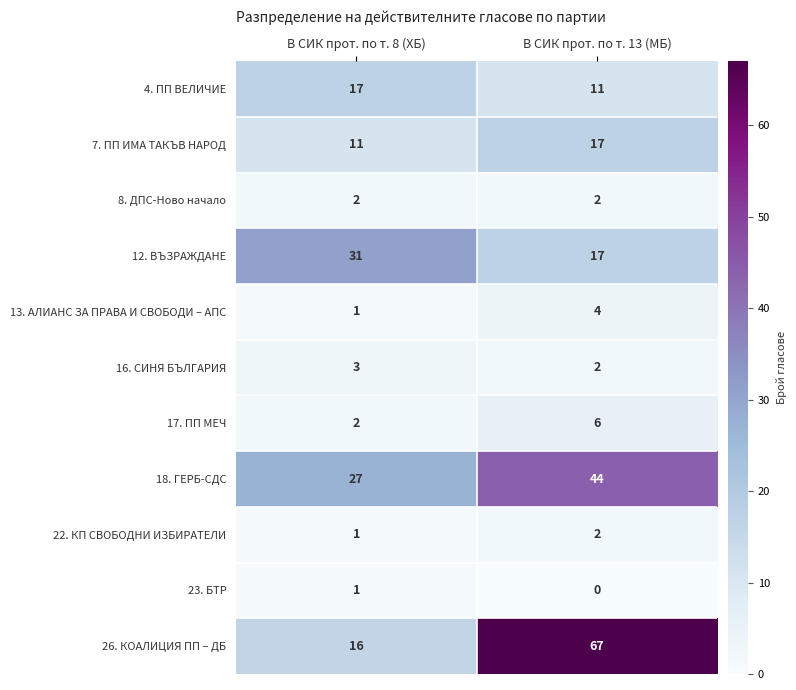

What is the total value across all series at В СИК прот. по т. 13 (МБ)?

172